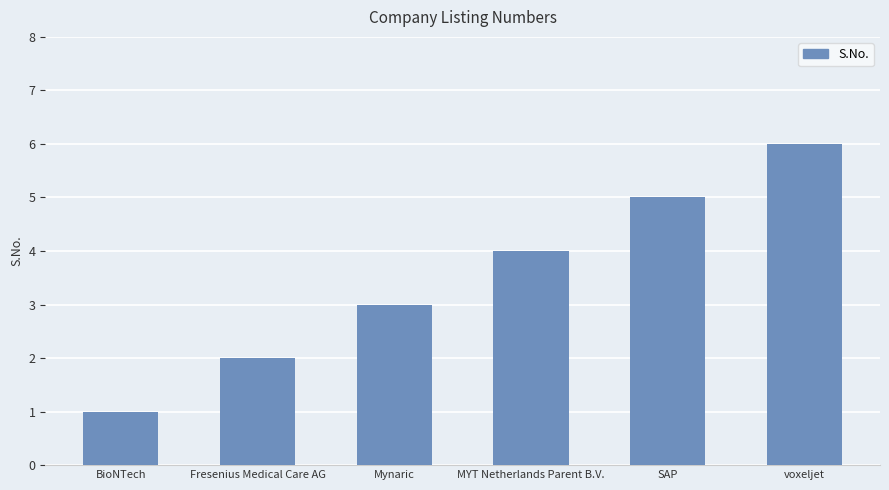

Which has a higher value, MYT Netherlands Parent B.V. or voxeljet?

voxeljet